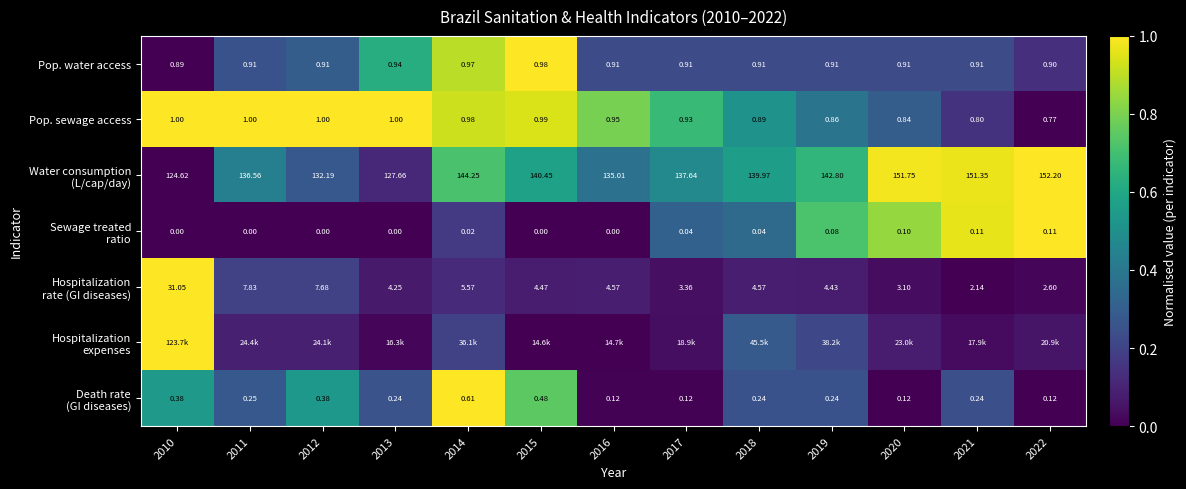

At which category is the sum across all series the highest?

2014